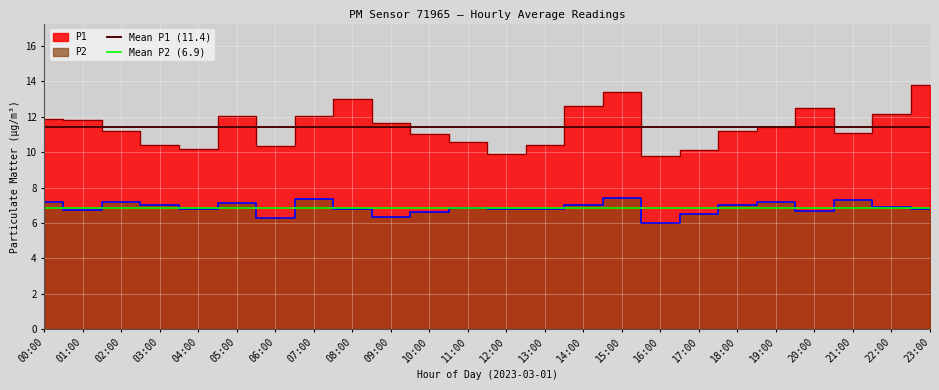

Which has a higher value, 00:00 or 01:00?

00:00